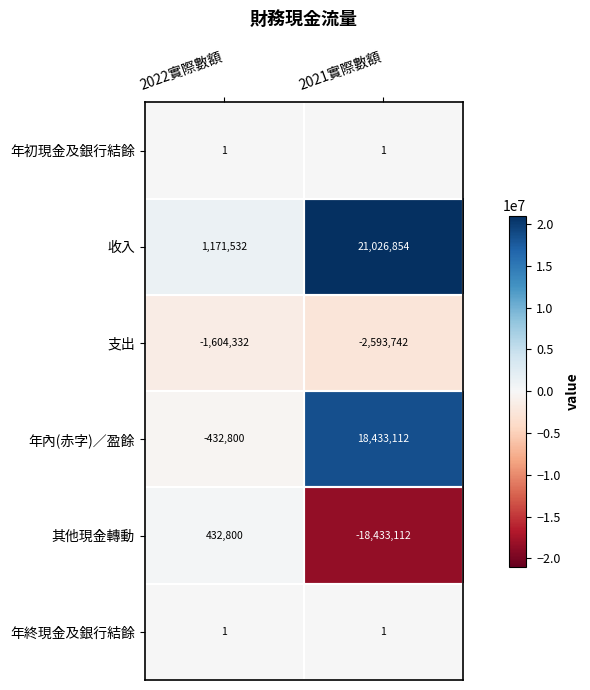

Rank the categories by 其他現金轉動 value from lowest to highest.

2021實際數額, 2022實際數額